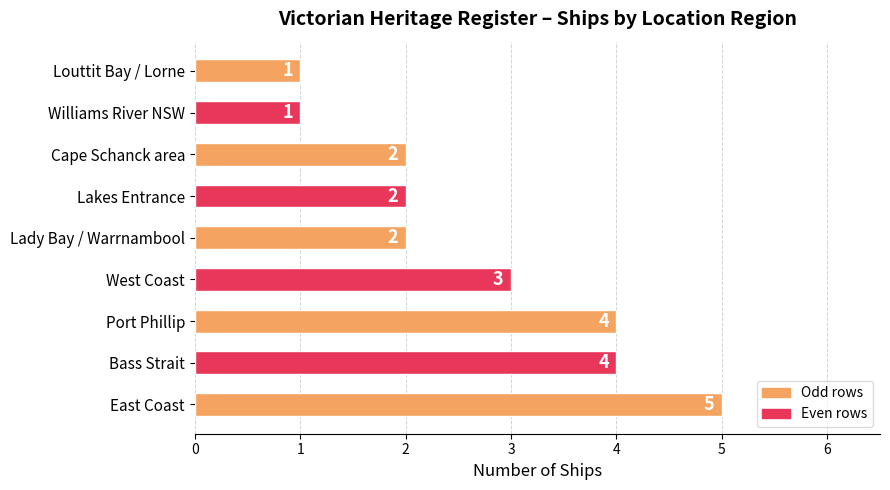

The value at Lady Bay / Warrnambool is 3. True or false?

False